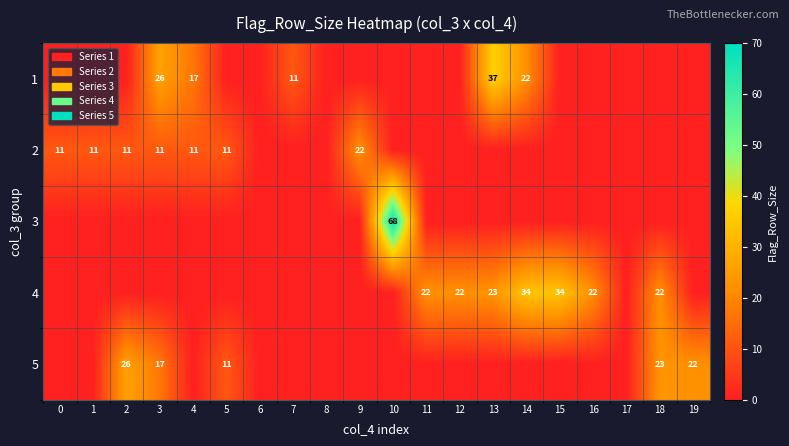

What is the sum of the 2 values at 4 and 5?

22